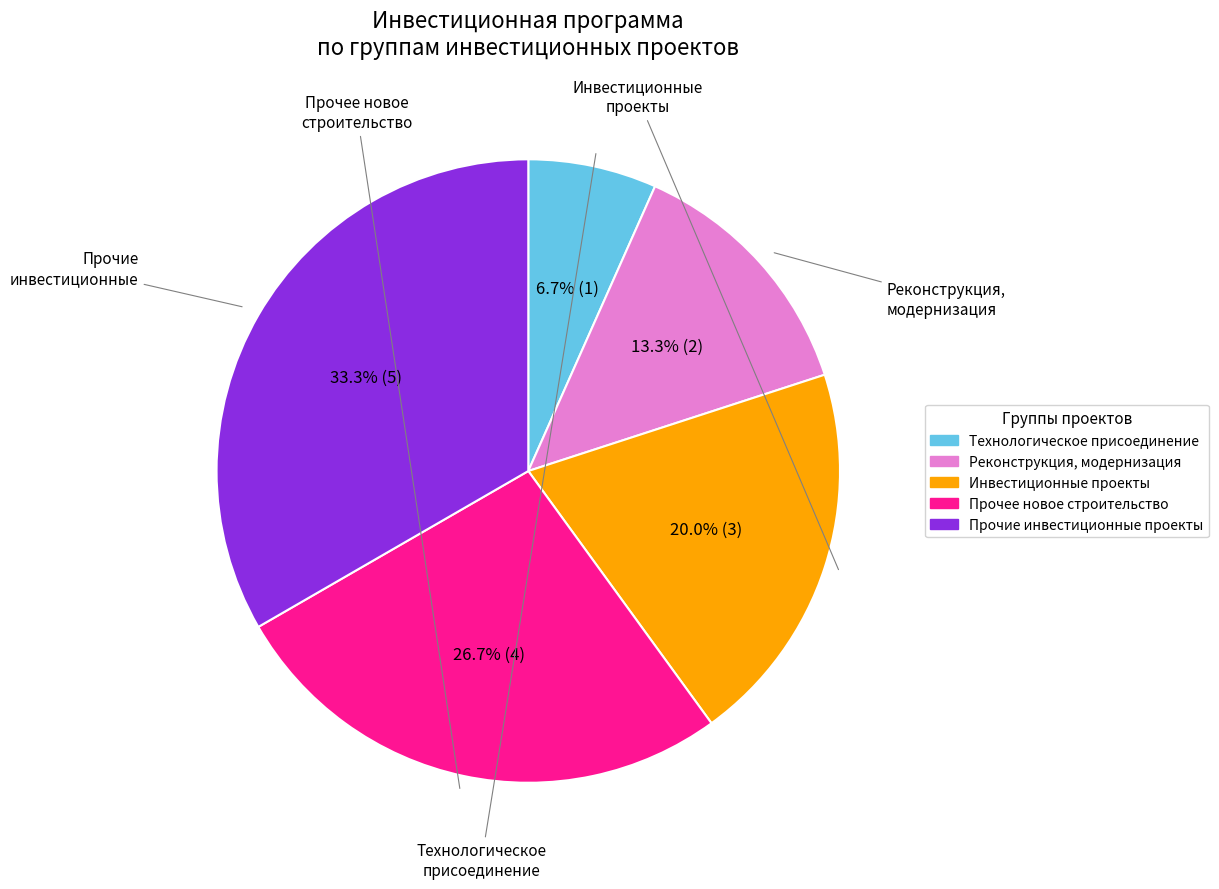

To the nearest percent, what percentage of the pie is Прочее новое строительство?

27%